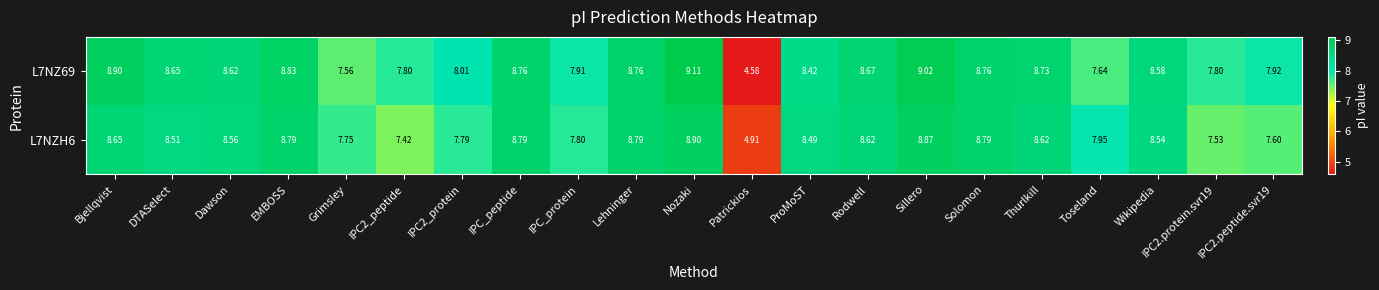

At which category is the sum across all series the highest?

Nozaki